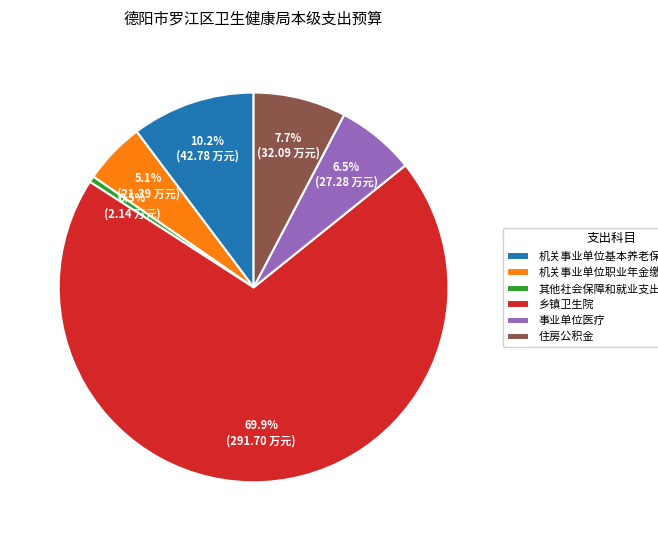

Approximately how many times larger is the value at 住房公积金 compared to 机关事业单位职业年金缴费支出?

1.5